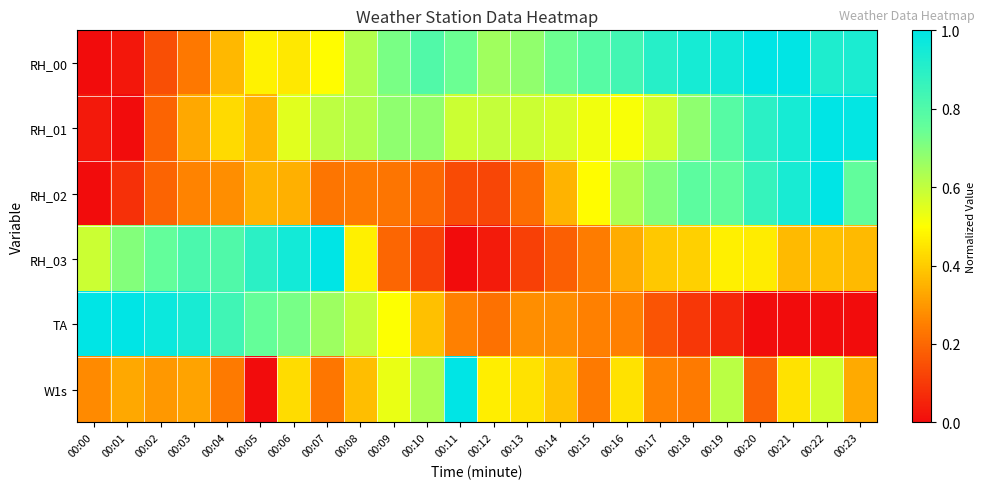

At which category is the sum across all series the highest?

00:22